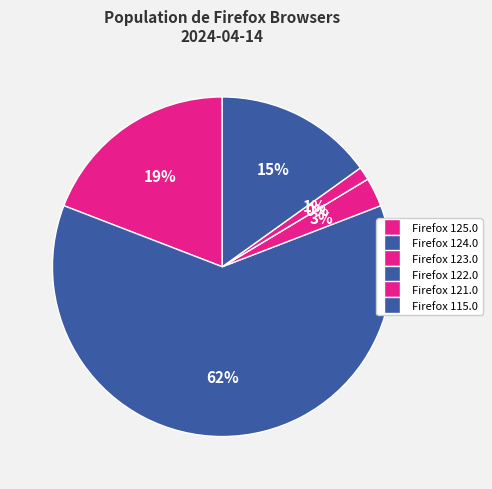

What percentage do Firefox 125.0 and Firefox 122.0 together represent?

19.1%